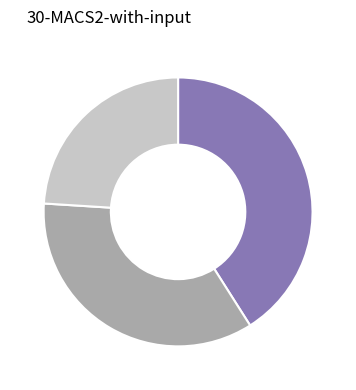

Is there any slice that represents more than half of the pie?

No